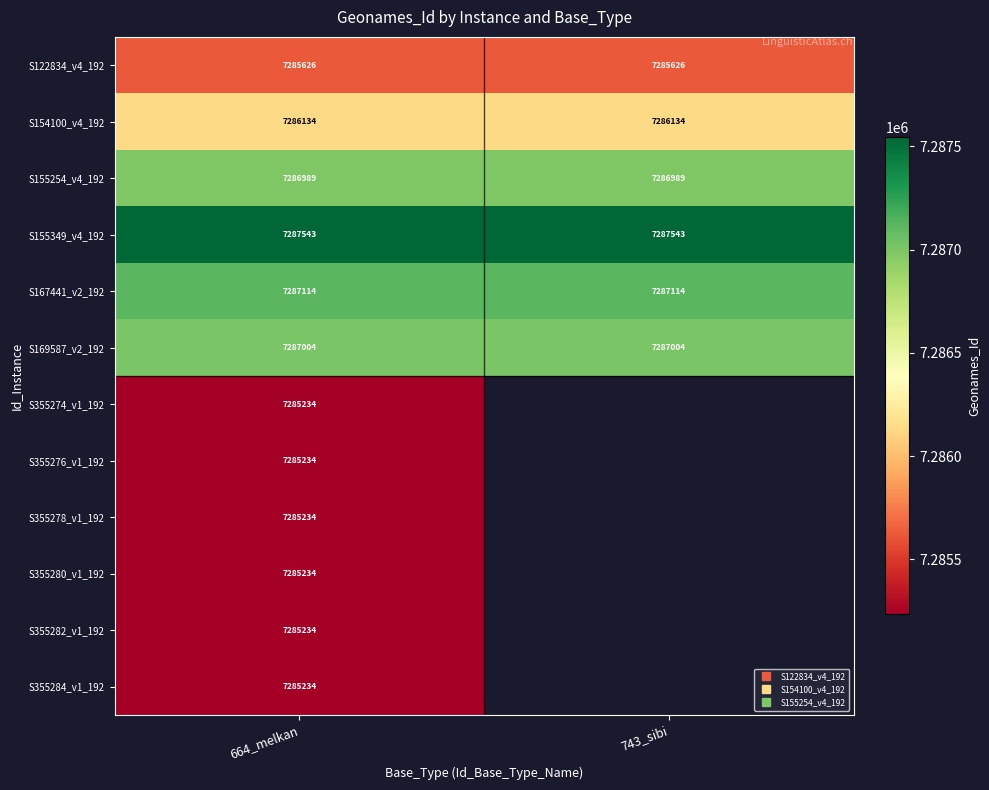

How many distinct data groups are displayed?

12